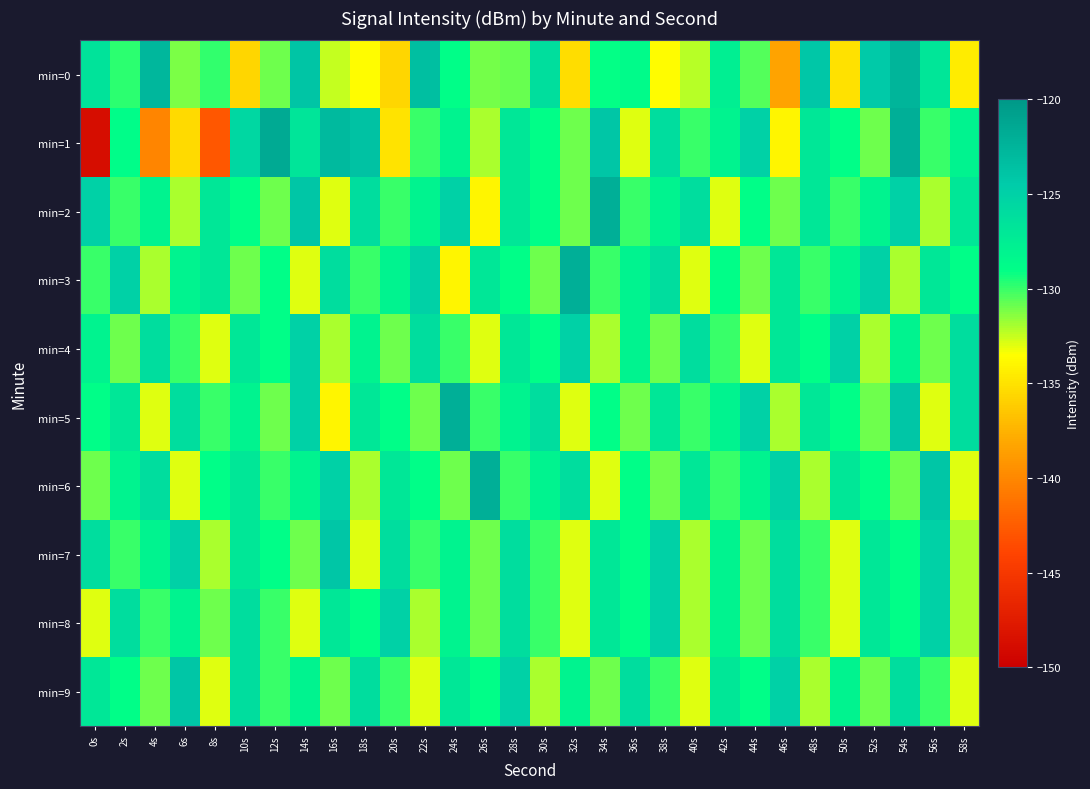

What is the smallest value displayed?

-148.8